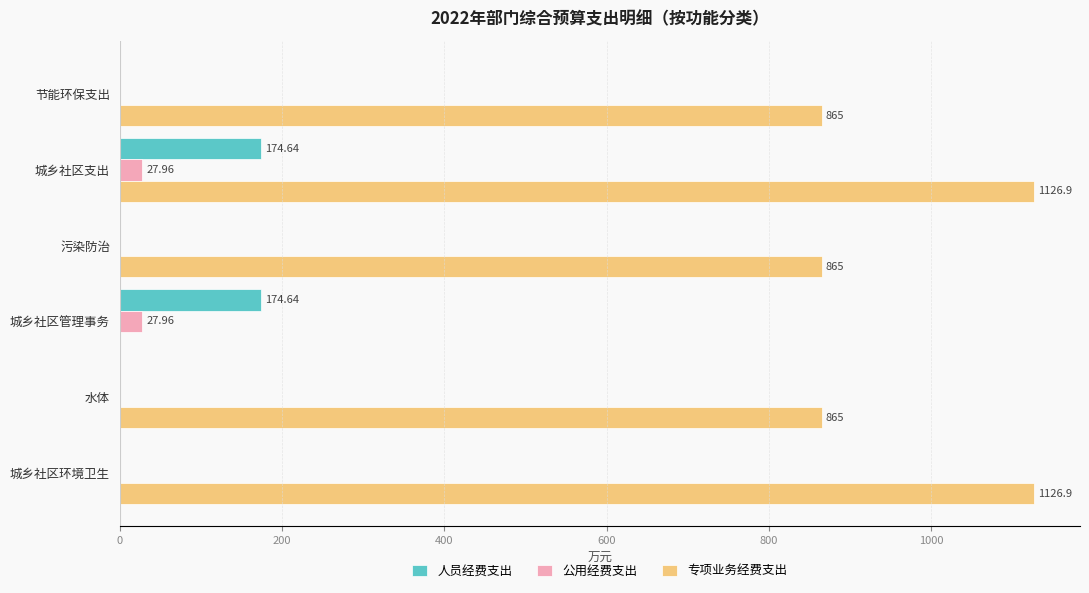

At which category is the sum across all series the highest?

城乡社区支出